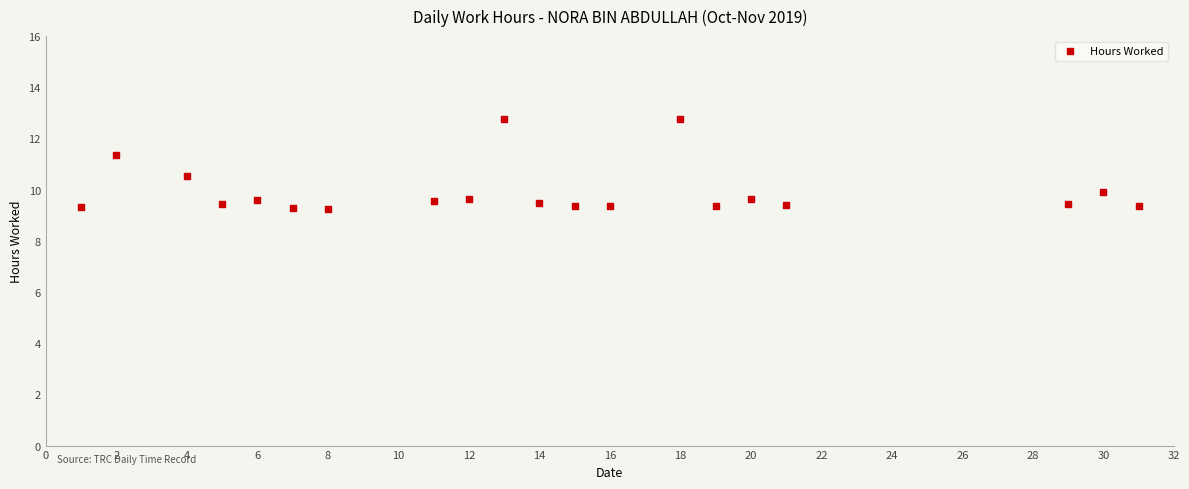

What is the range of X values (max minus min)?

30.0